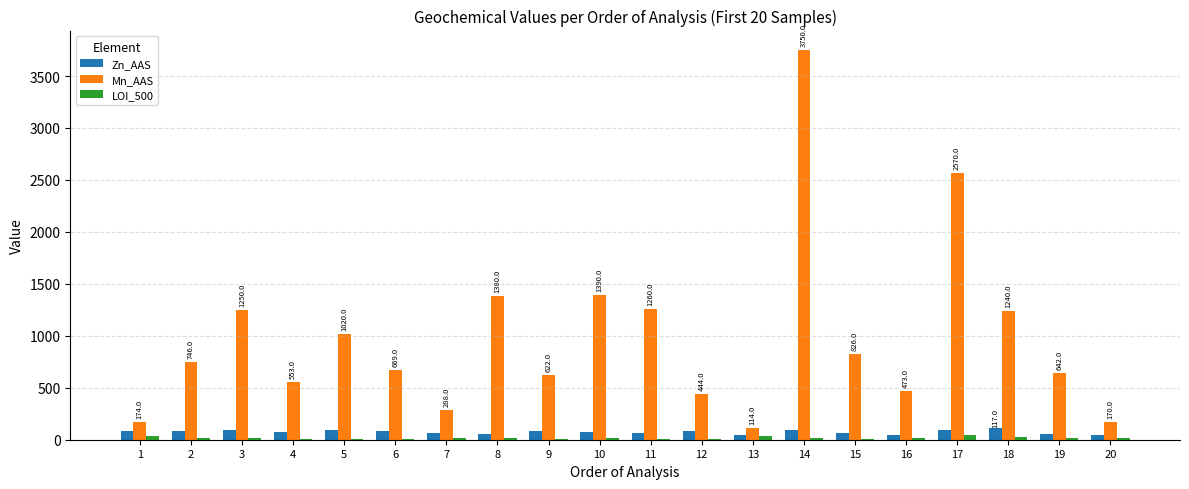

What value does the LOI_500 series have at 11?

11.0